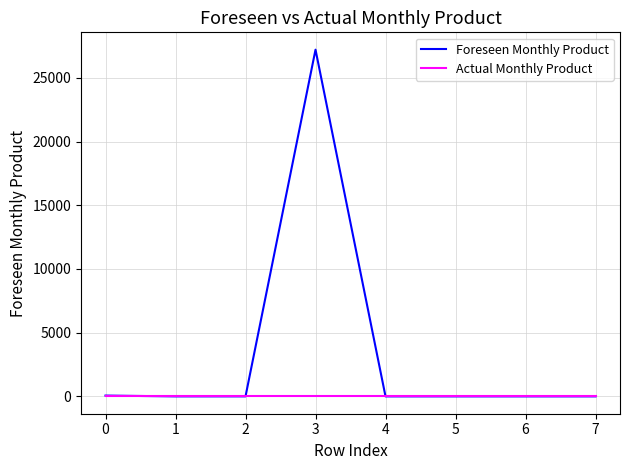

Which series has the largest range (max minus min)?

Foreseen Monthly Product